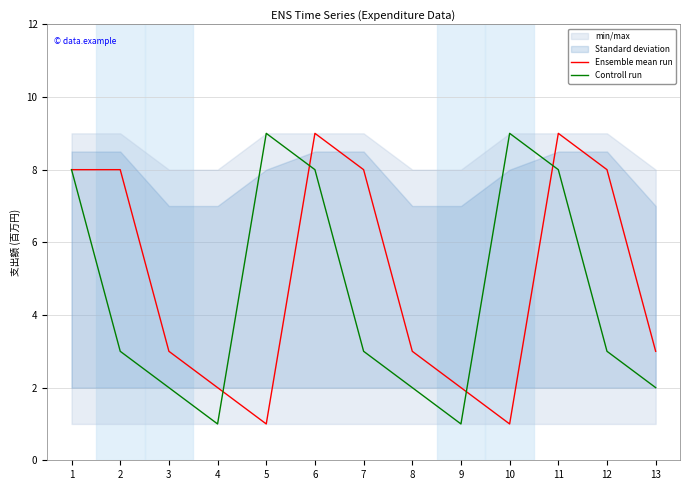

What is the sum of the Ensemble mean run values at 13 and 1?

11